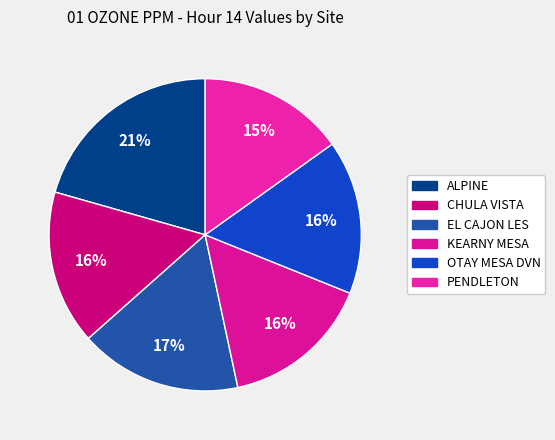

Count the number of slices in the pie.

6